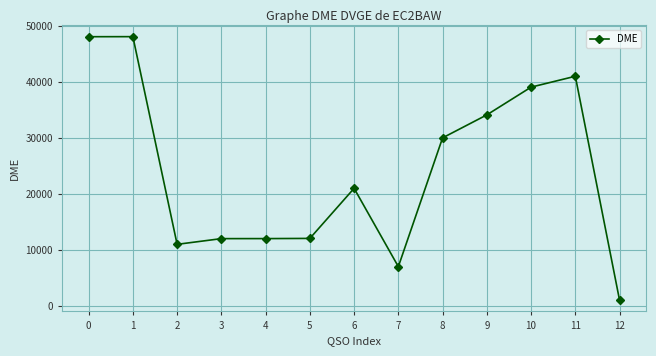

Is it true that the value at 9 is 18818?

False